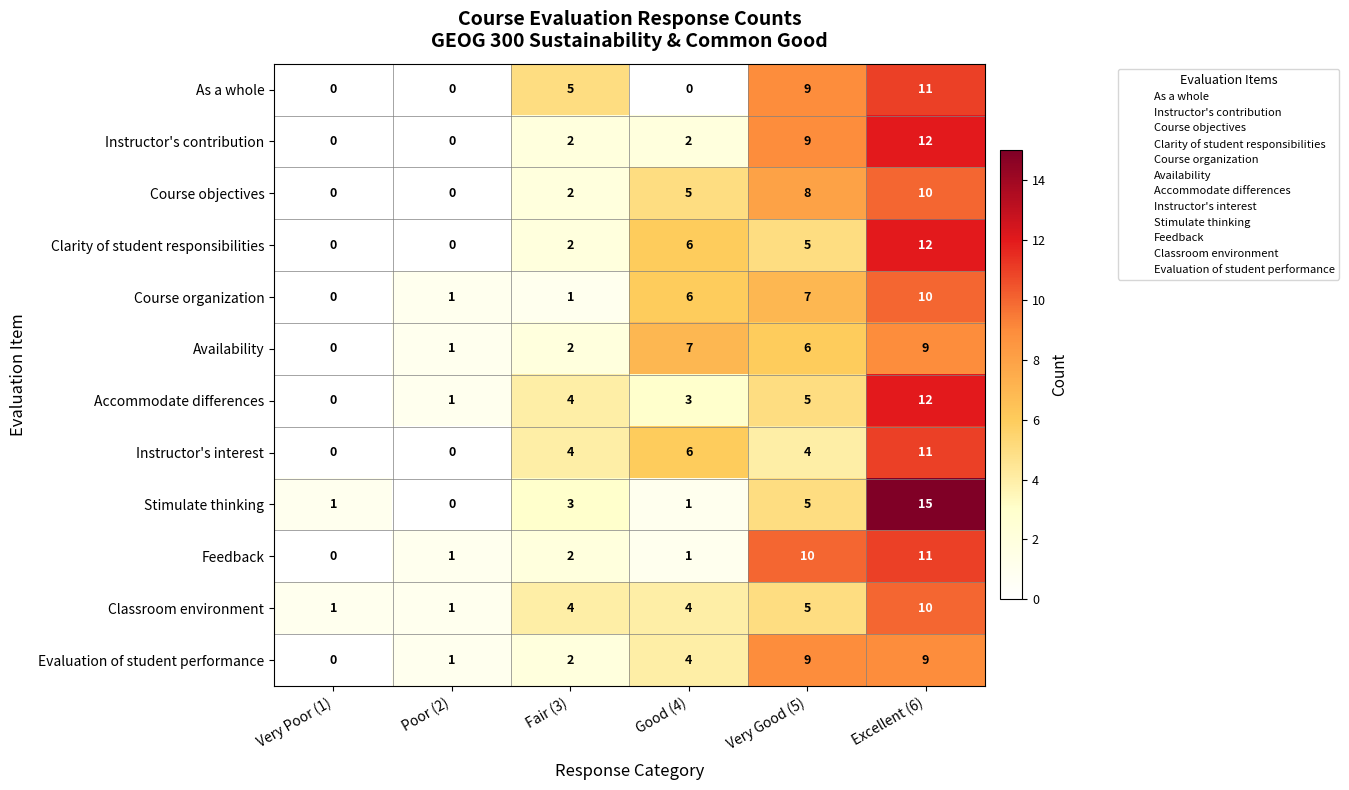

How many data points in Evaluation of student performance are less than 4?

3